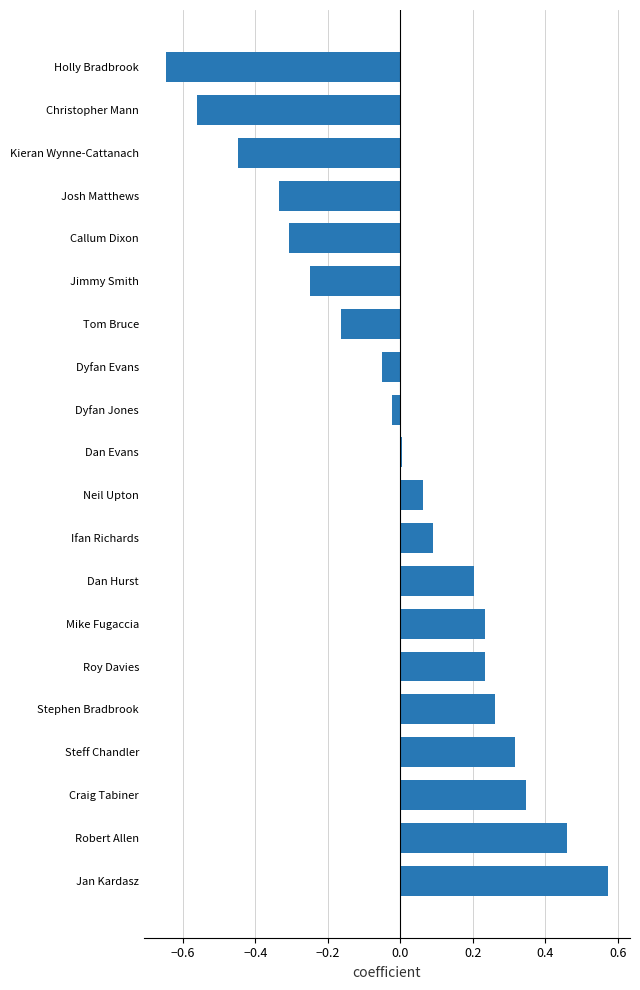

How many bars are there in total?

20